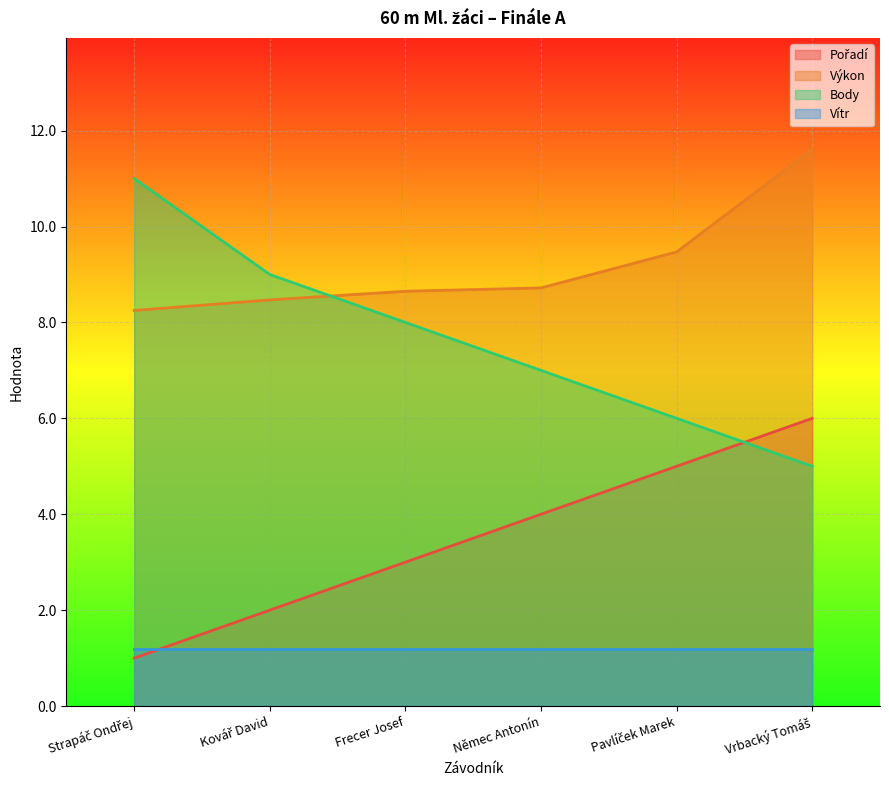

How many lines are shown in the chart?

4